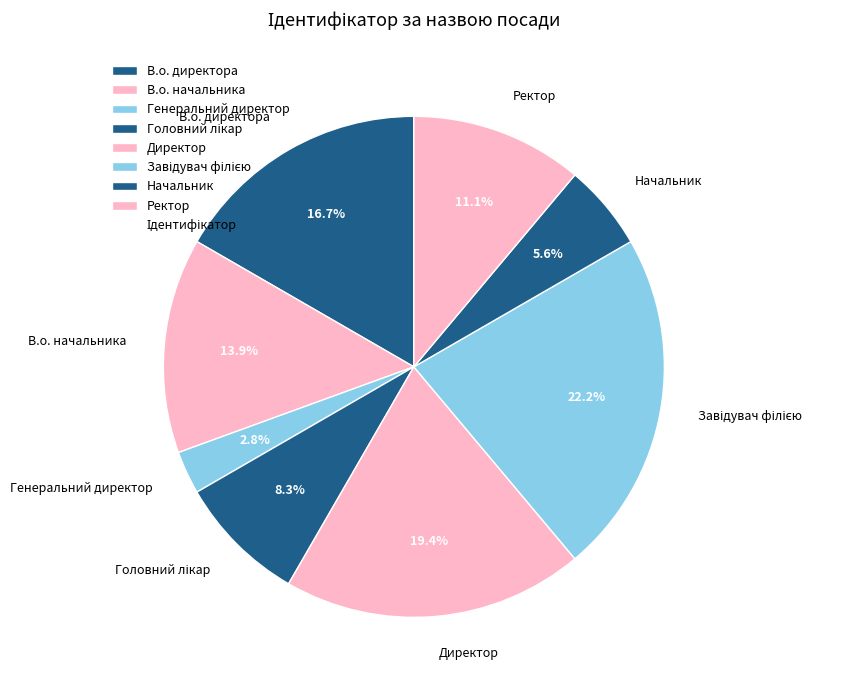

To the nearest percent, what is the difference between the largest and smallest slice percentages?

19%